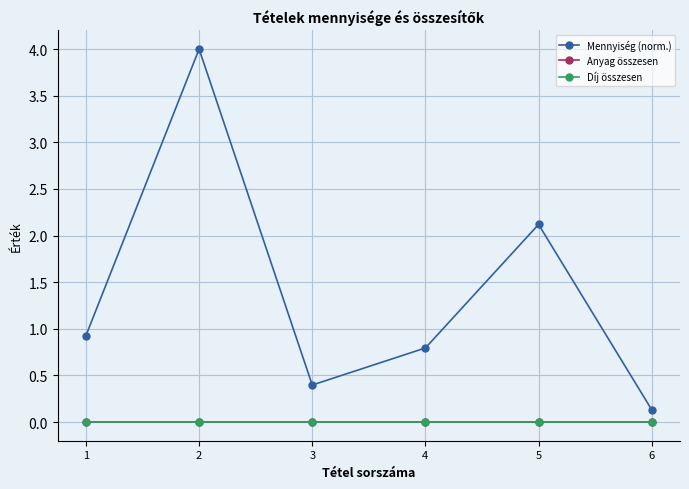

At how many categories does at least one series exceed 3?

1